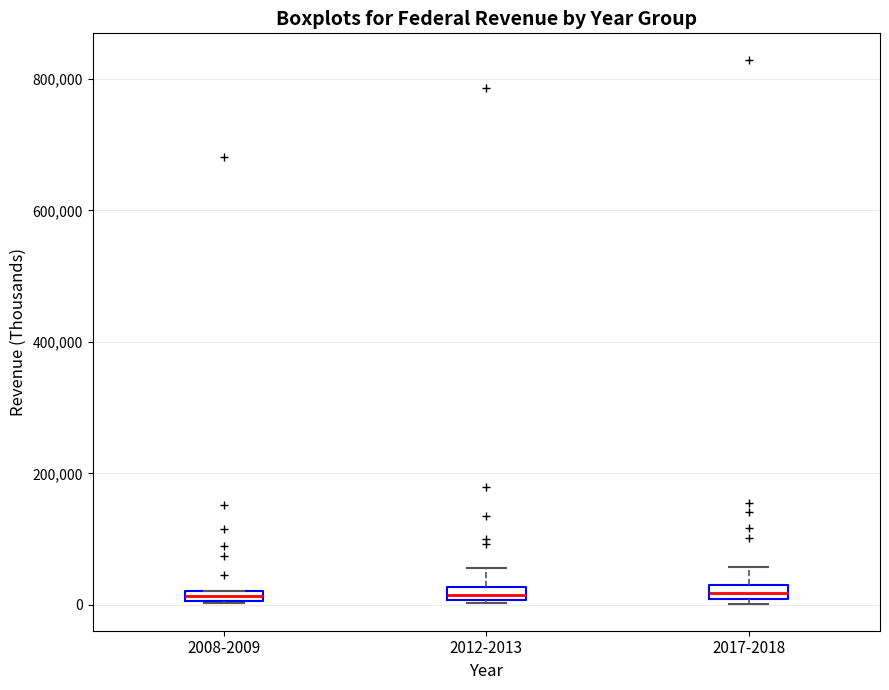

Where is the upper edge of the box for 2008-2009 on the y-axis? The values are not printed on the chart, so give them approximately, as read against the axis.

20000